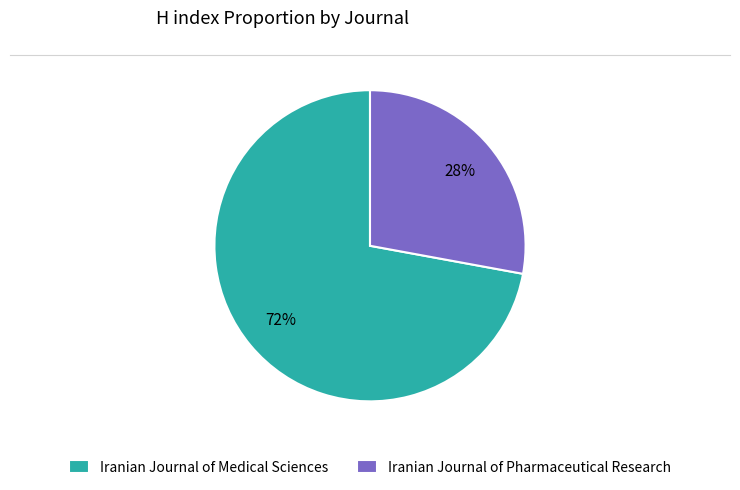

How many segments does this pie chart have?

2